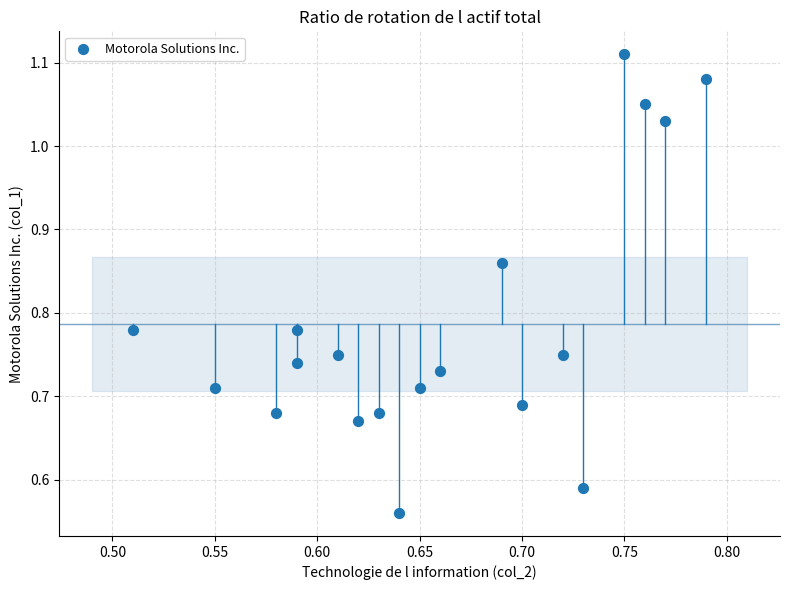

What is the range of X values (max minus min)?

0.3